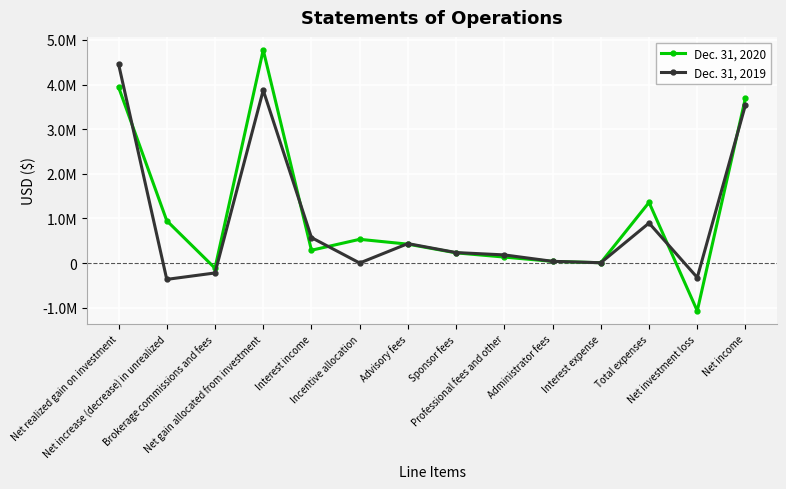

In Dec. 31, 2020, how many points are higher than both neighbors (excluding endpoints)?

3